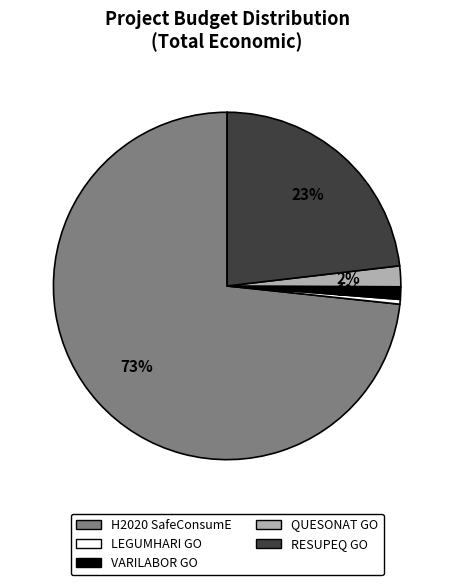

Rank the categories by value from highest to lowest.

H2020 SafeConsumE, RESUPEQ GO, QUESONAT GO, VARILABOR GO, LEGUMHARI GO